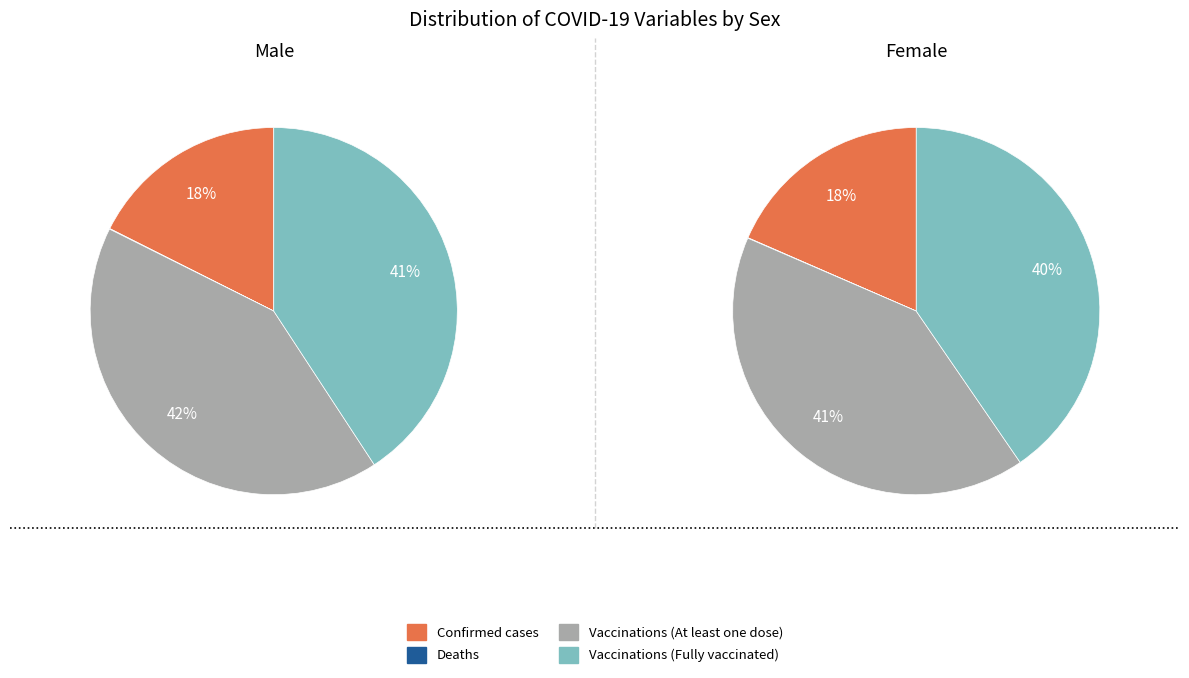

Which category has the smallest portion of the pie?

Deaths